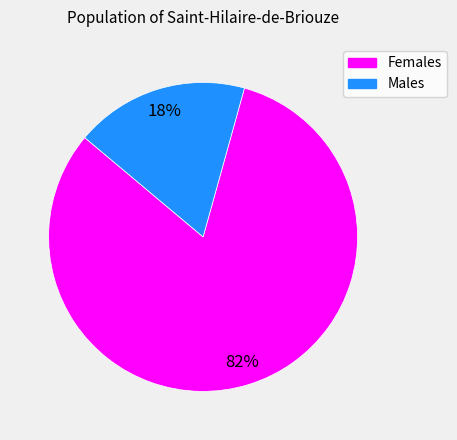

Is there any slice that represents more than half of the pie?

Yes